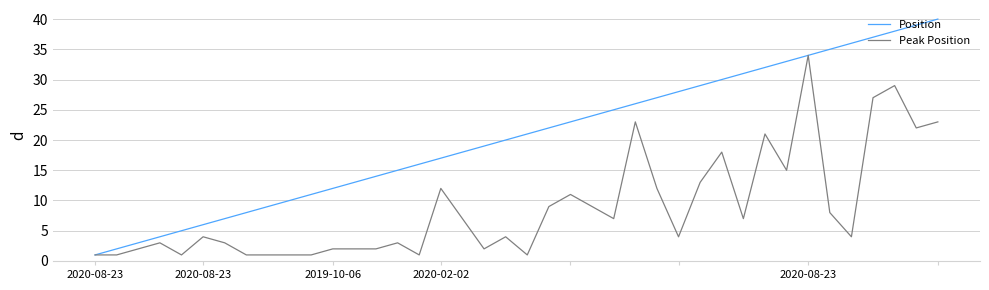

Which series has the largest total across all categories?

Position